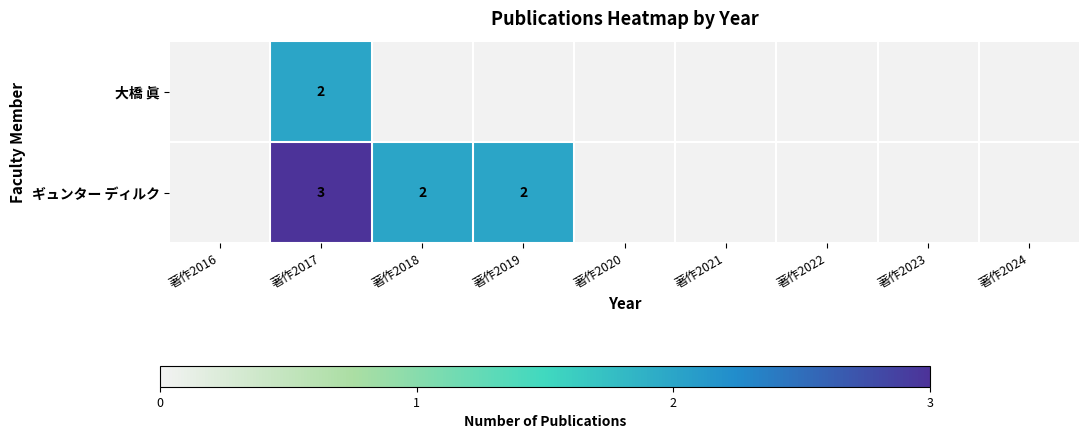

True or false: ギュンター ディルク has a value of 5 at 著作2017.

False